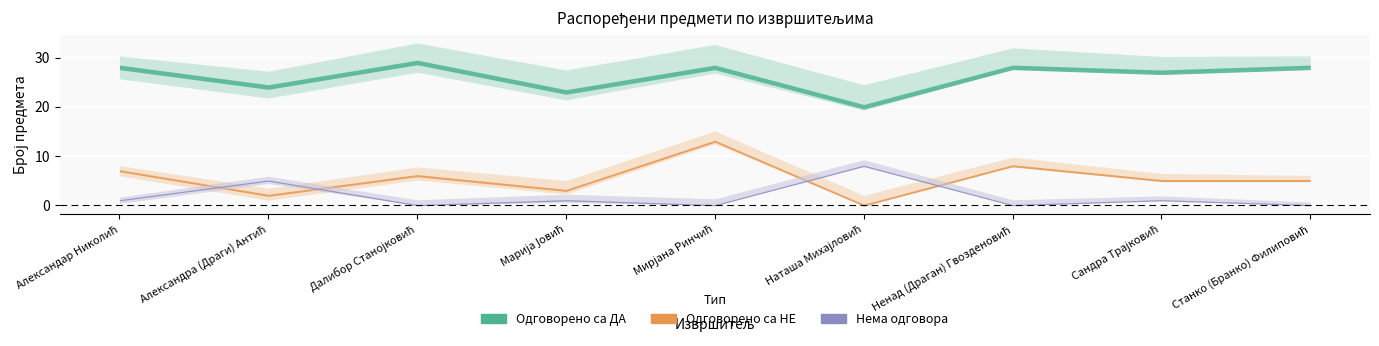

Where is the first local maximum for Одговорено са ДА?

Далибор Станојковић